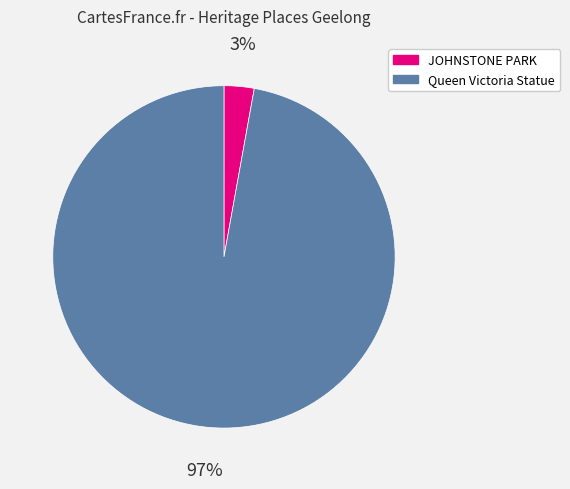

Do Queen Victoria Statue and JOHNSTONE PARK together represent more than half of the pie?

Yes